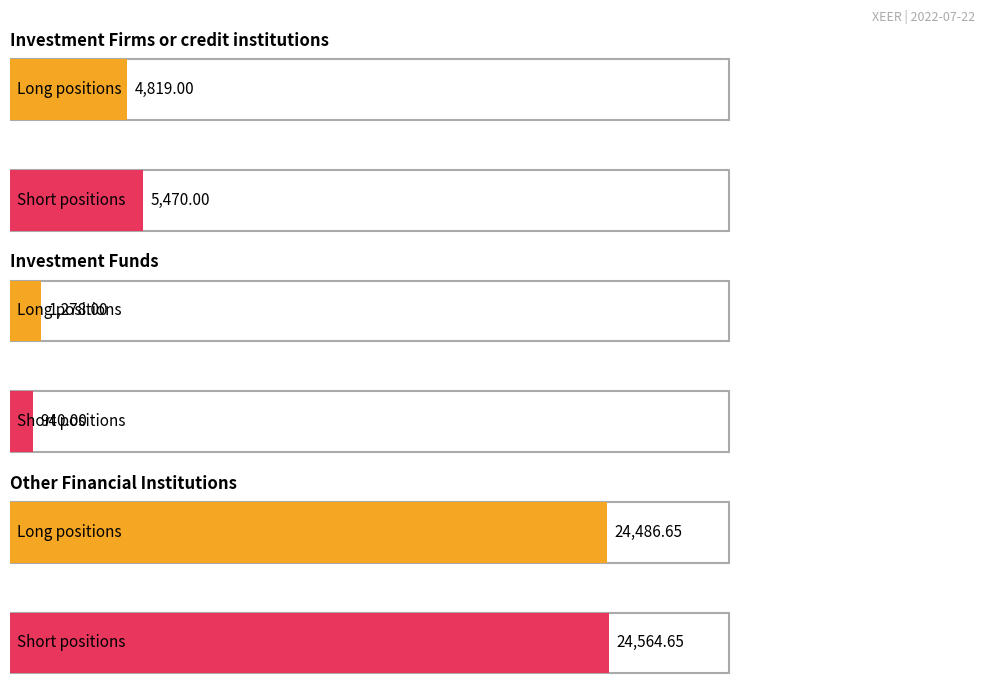

What is the total value across all series at Other Financial Institutions?

49051.3